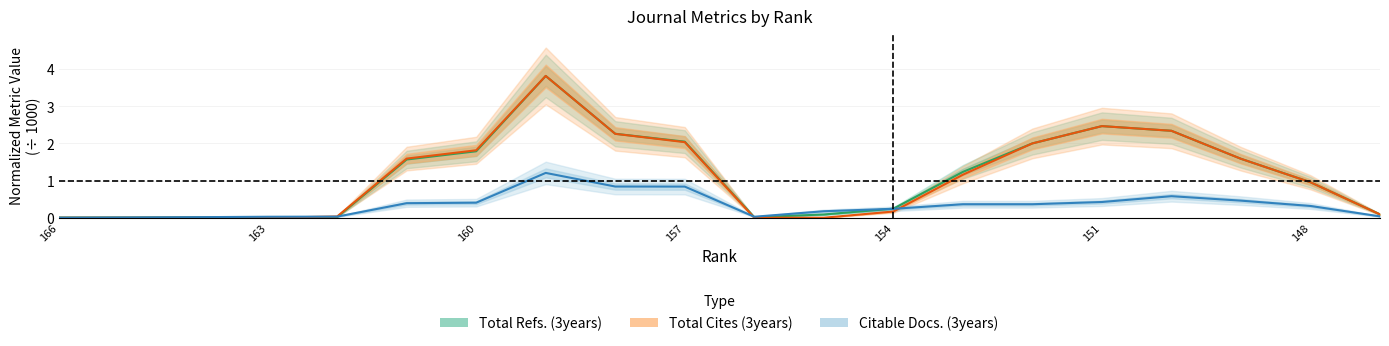

How many intersections are there between Citable Docs. (3years) and Total Cites (3years)?

3